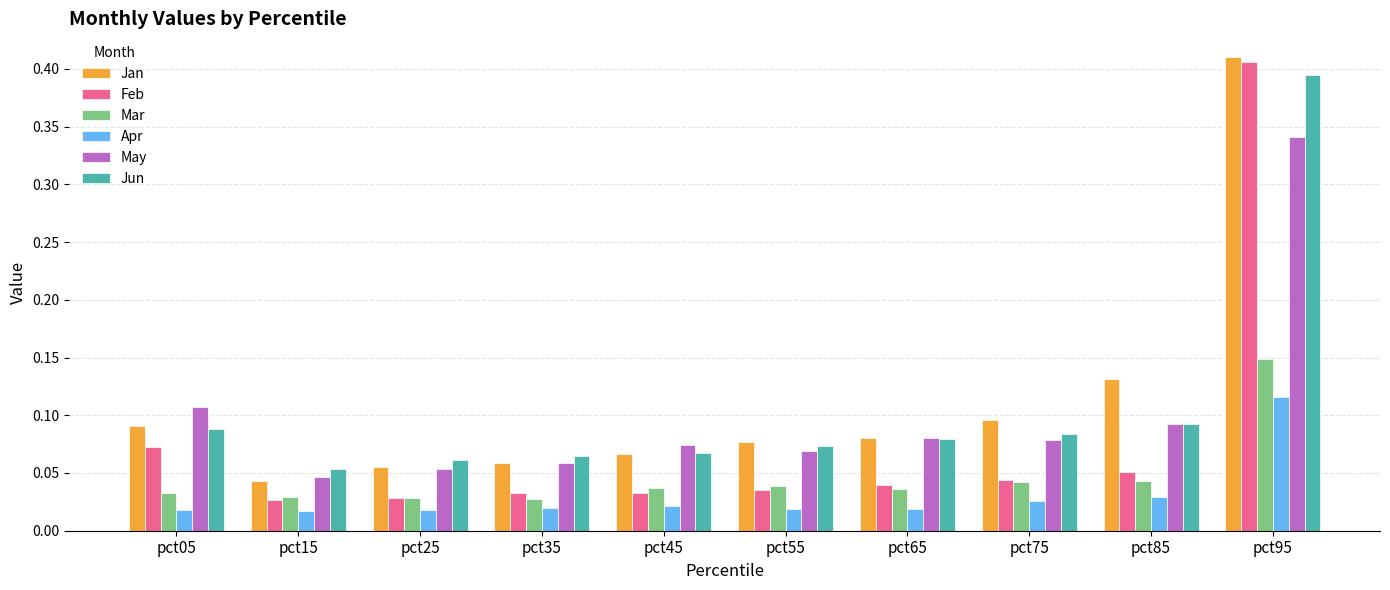

Is the value of May at pct45 greater than the value of Feb at pct85?

Yes